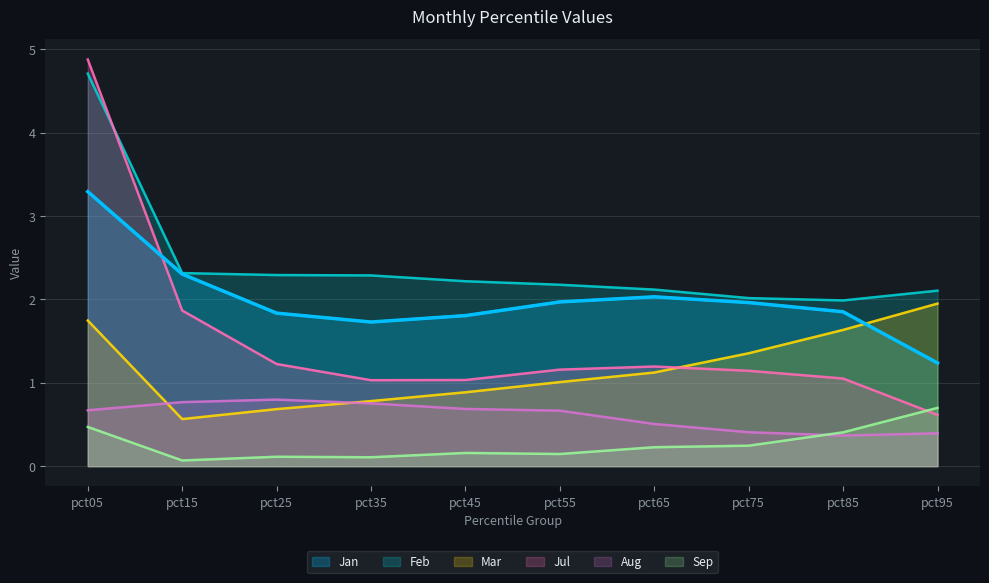

The Sep series shows 0.6 at pct85. True or false?

False